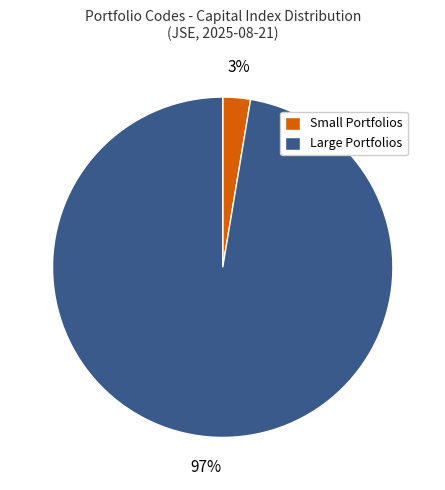

Combined, do Small Portfolios and Large Portfolios account for over 50%?

Yes